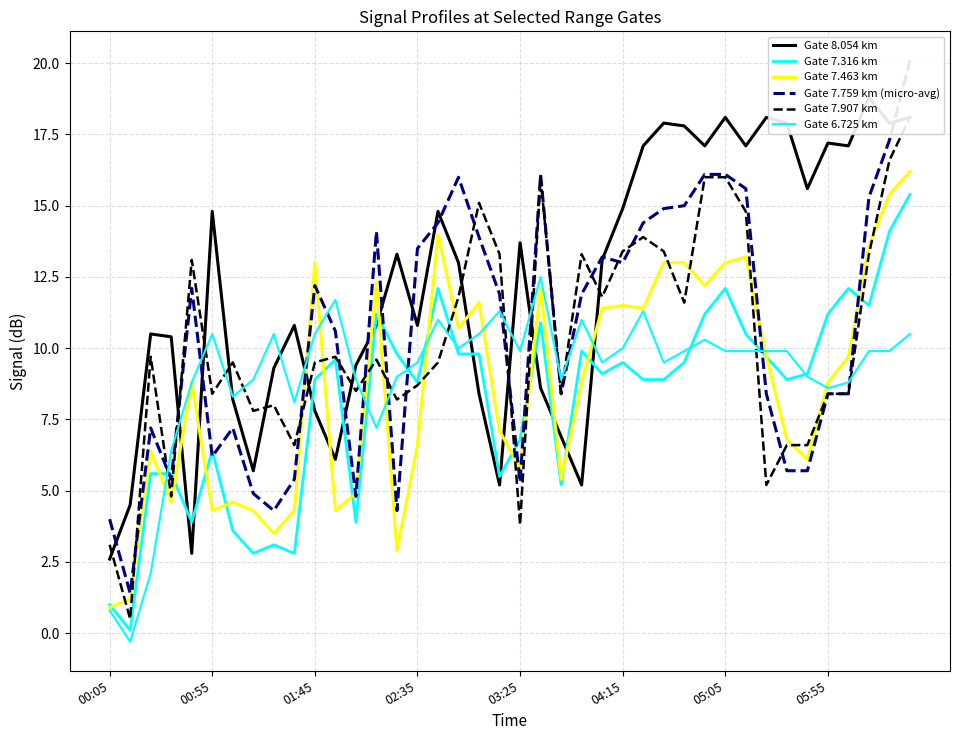

List the series in order of their peak value, lowest first.

Gate 6.725 km, Gate 7.316 km, Gate 7.463 km, Gate 7.907 km, Gate 8.054 km, Gate 7.759 km (micro-avg)